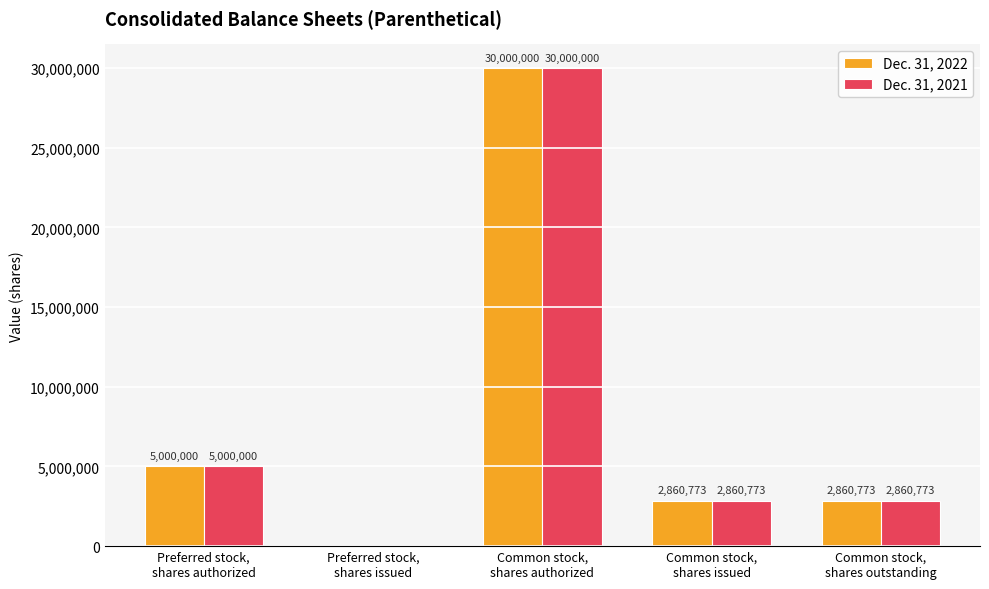

What is the sum of all Dec. 31, 2021 values?

40721546